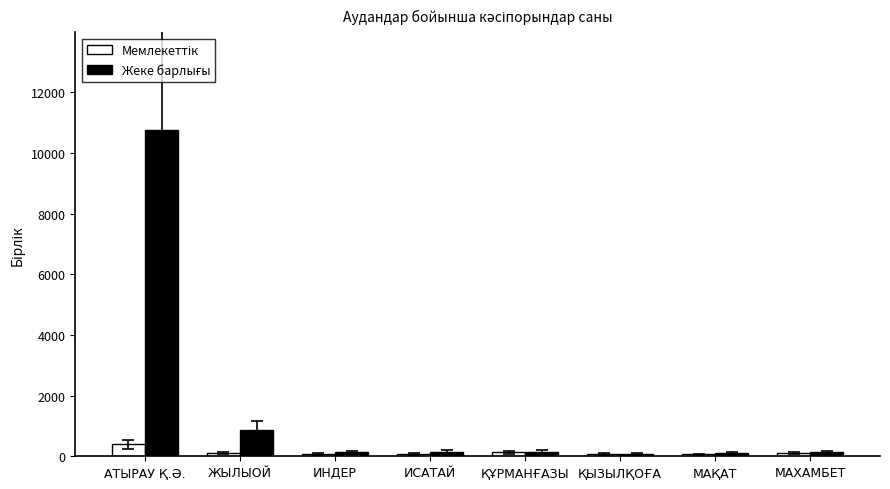

At which category is the sum across all series the highest?

АТЫРАУ Қ.Ә.